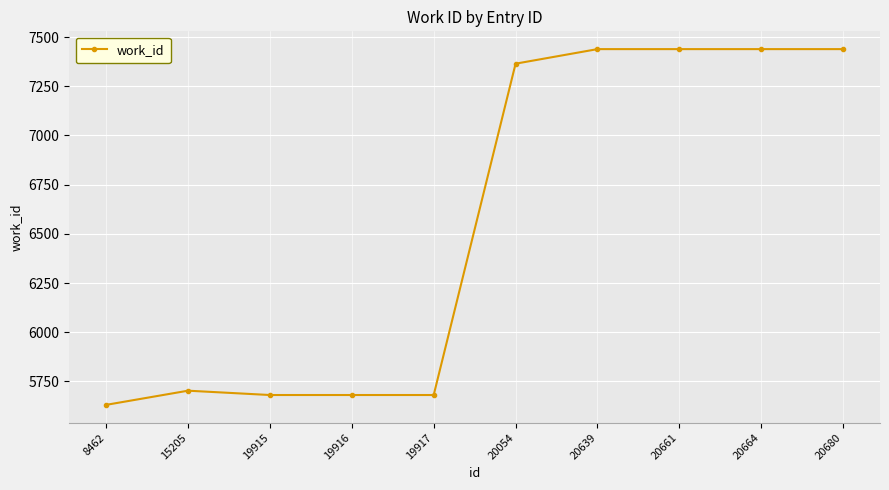

What is the value of the 5th point from the left?

5681